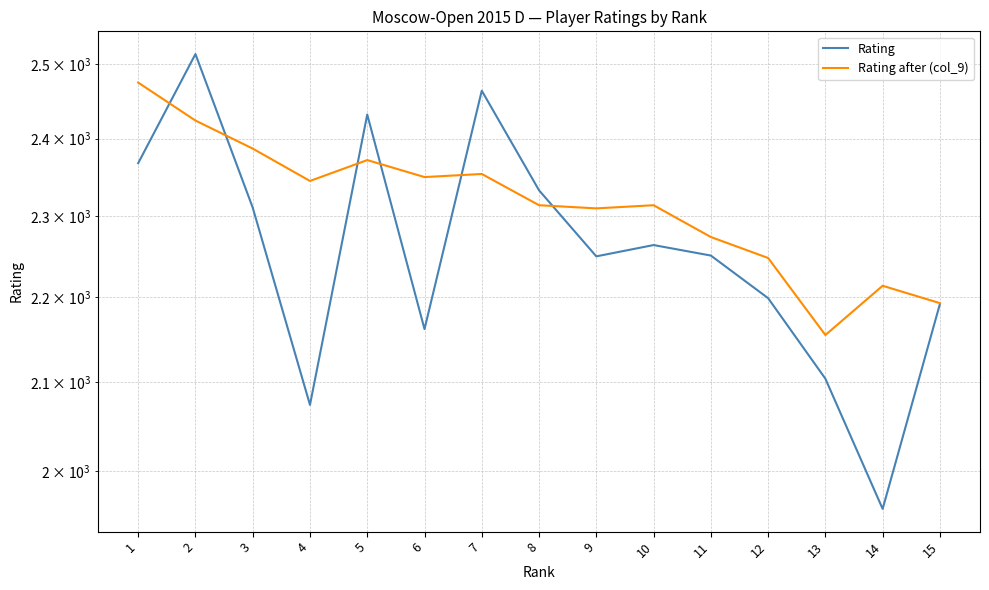

List the series in order of their peak value, highest first.

Rating, Rating after (col_9)